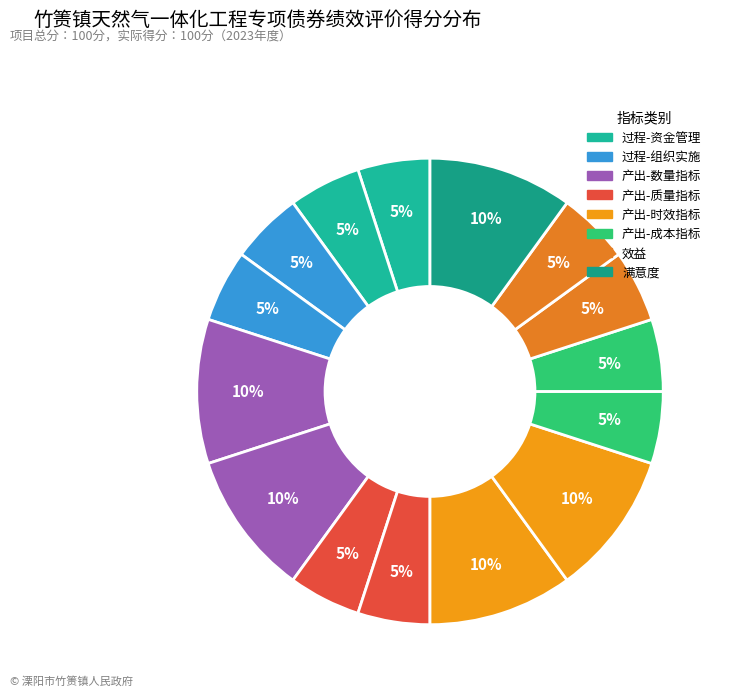

How many segments does this pie chart have?

15